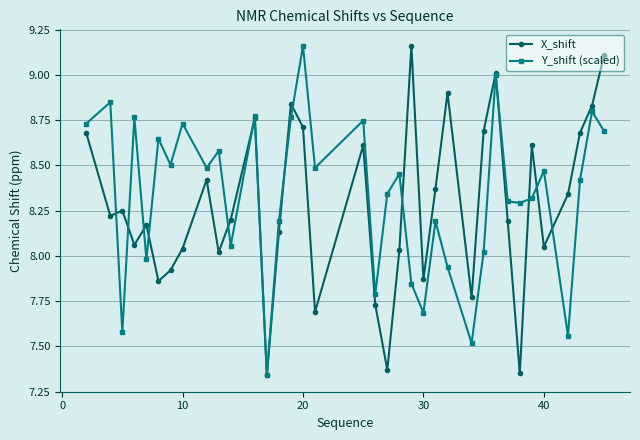

At how many categories does at least one series exceed 7?

36